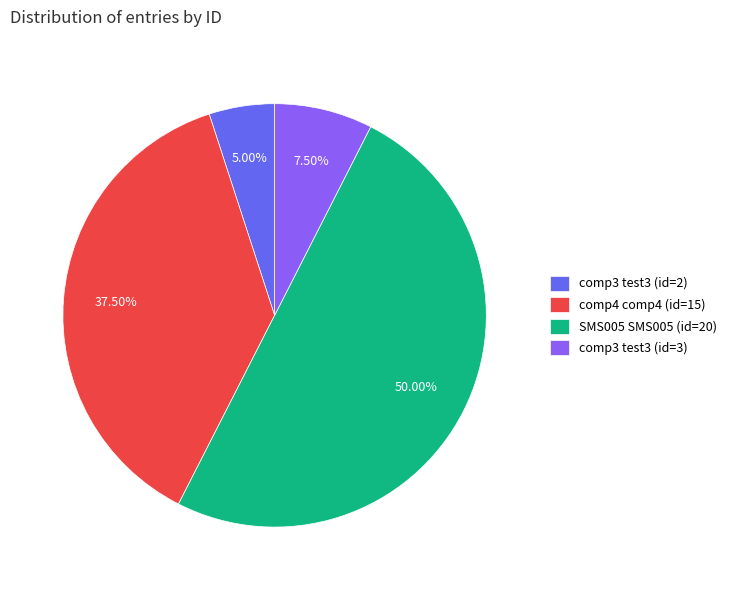

To the nearest percent, what portion does comp3 test3 (id=2) represent?

5%